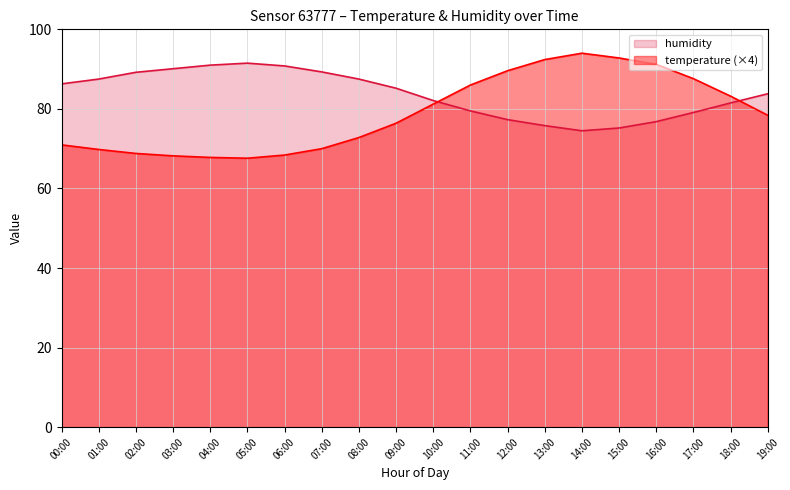

At which label does temperature reach its minimum?

05:00